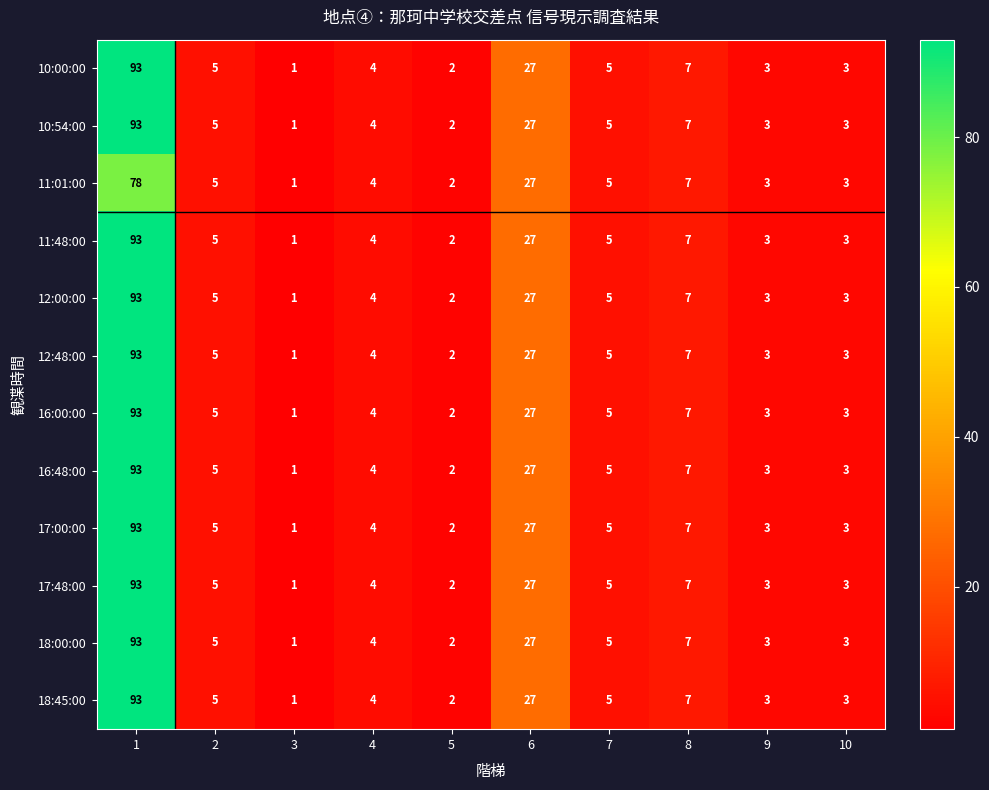

What is the approximate value of 16:48:00 at 8, to the nearest 5?

5